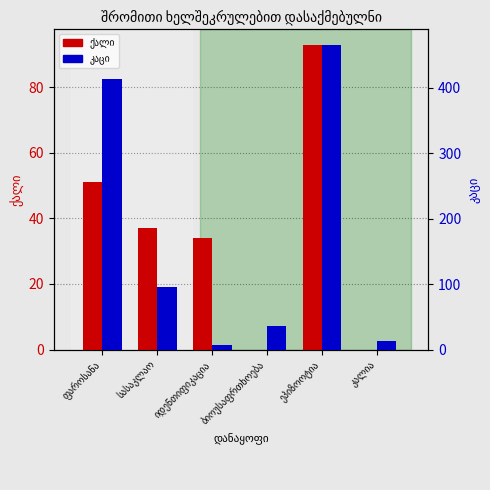

Which has a higher value, ბიოუსაფრთხოება or იდენთიფიკაცია?

იდენთიფიკაცია